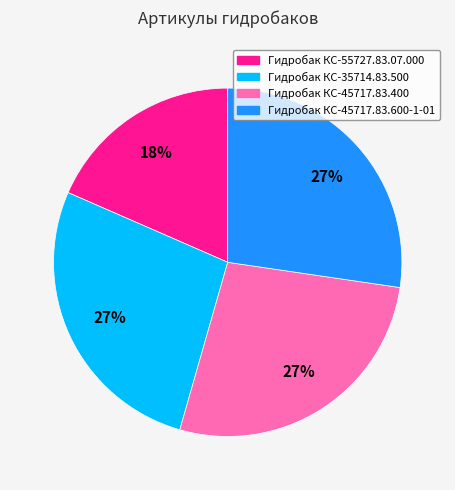

What is the smallest slice in the pie chart?

Гидробак КС-55727.83.07.000